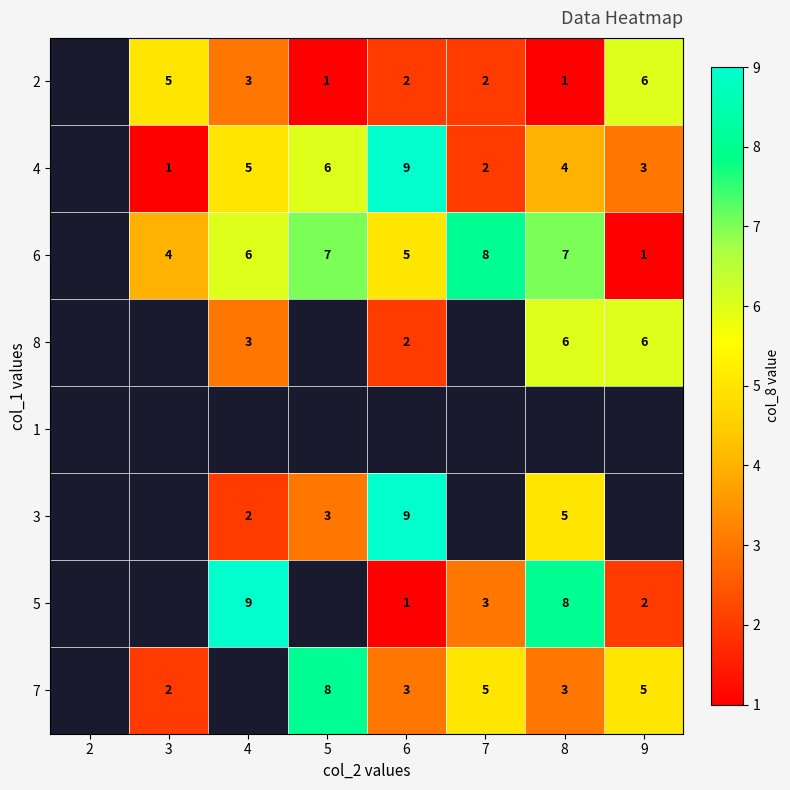

The 7 series shows 14 at 5. True or false?

False